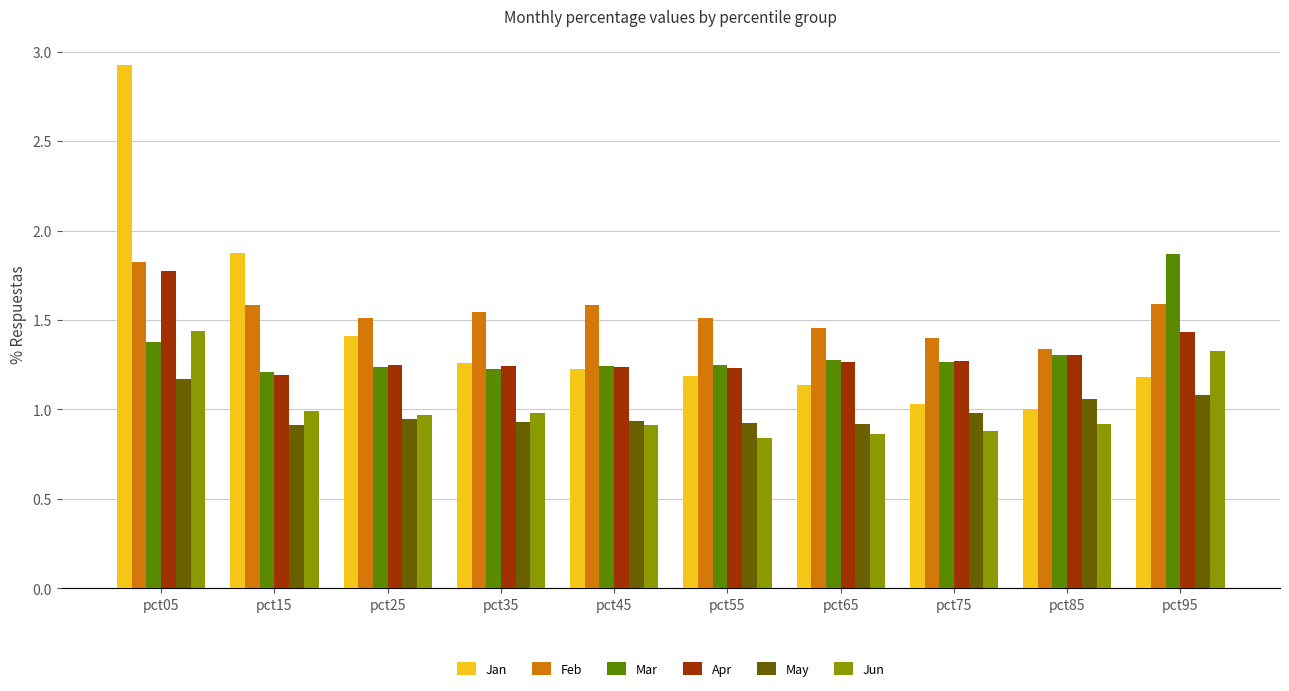

How many categories are shown in the chart?

10